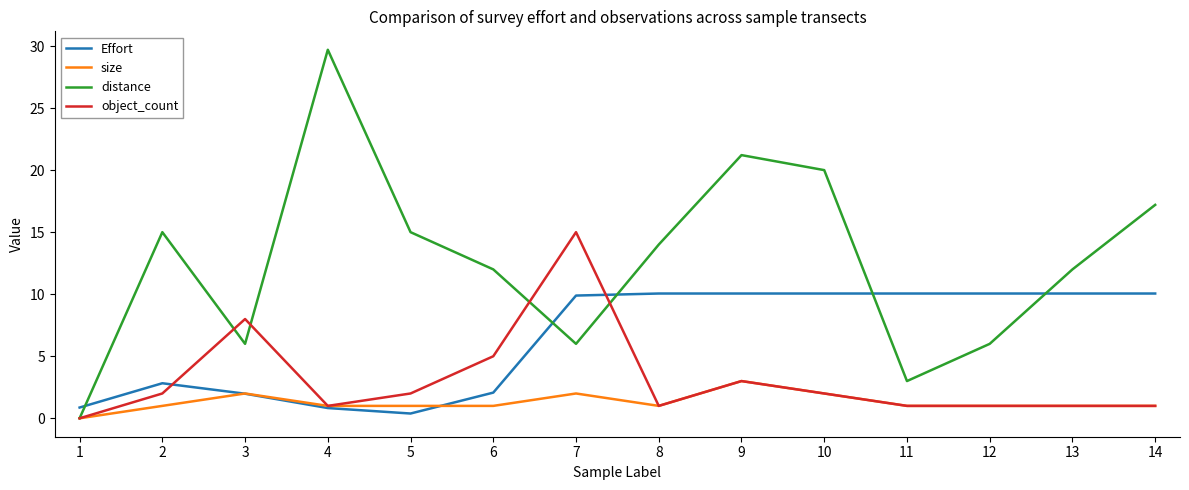

How many times do distance and Effort cross each other?

5